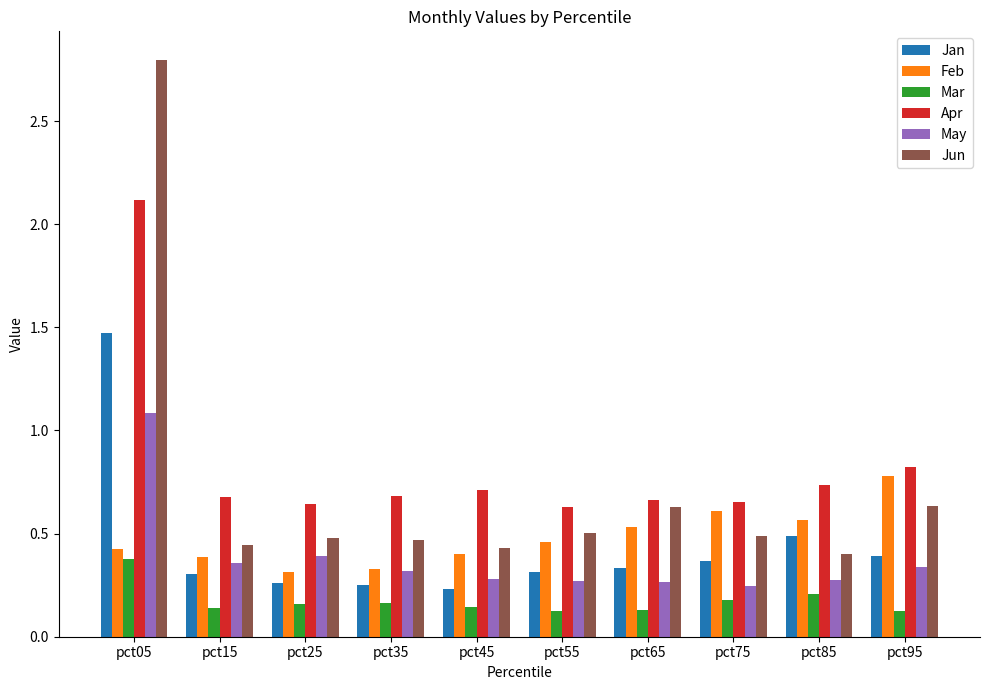

Which series has the widest spread of values?

Jun